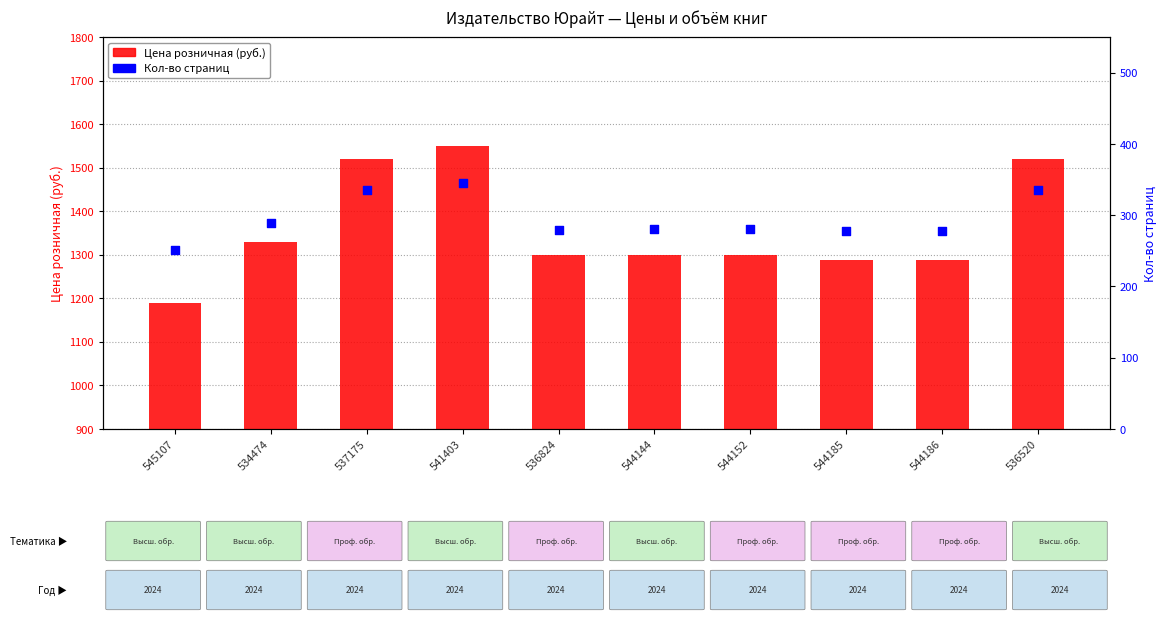

Which series has the largest Y range (max minus min)?

Цена розничная